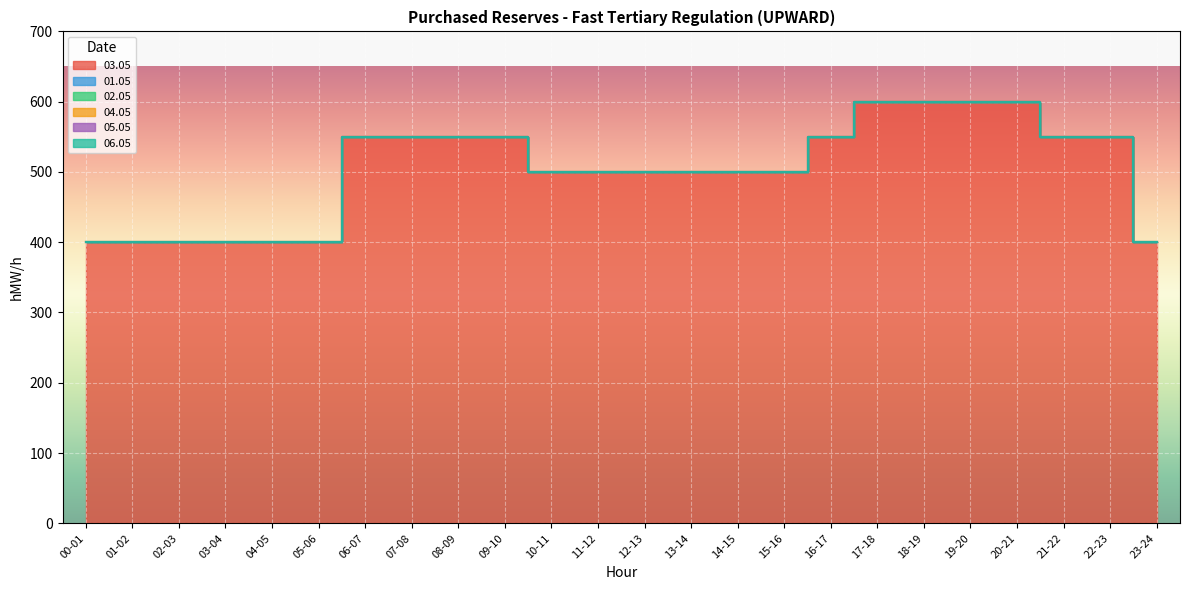

True or false: 03.05 and 04.05 cross at least once.

False